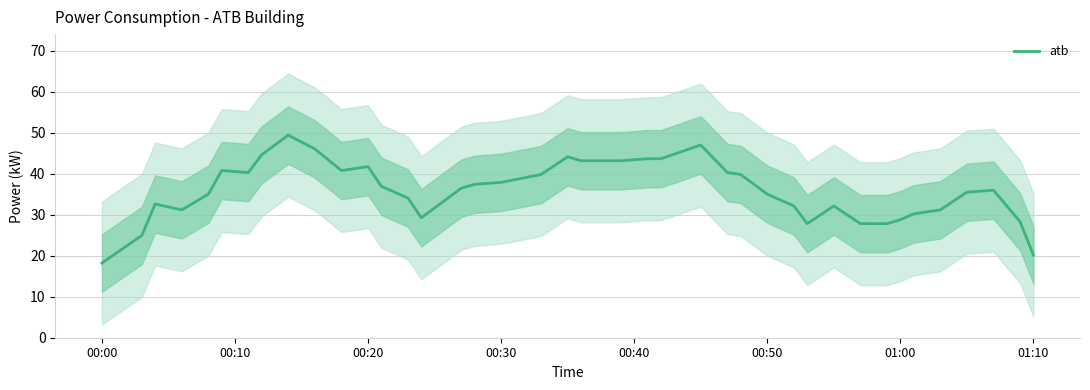

Is it true that atb equals 20.2 at 01:10?

True